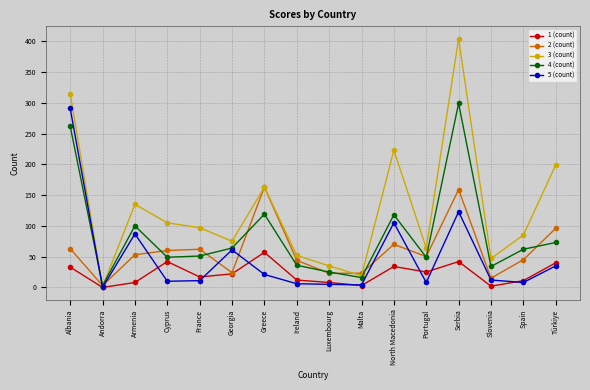

Read the 3 (count) value at Cyprus, to the nearest 50.

100